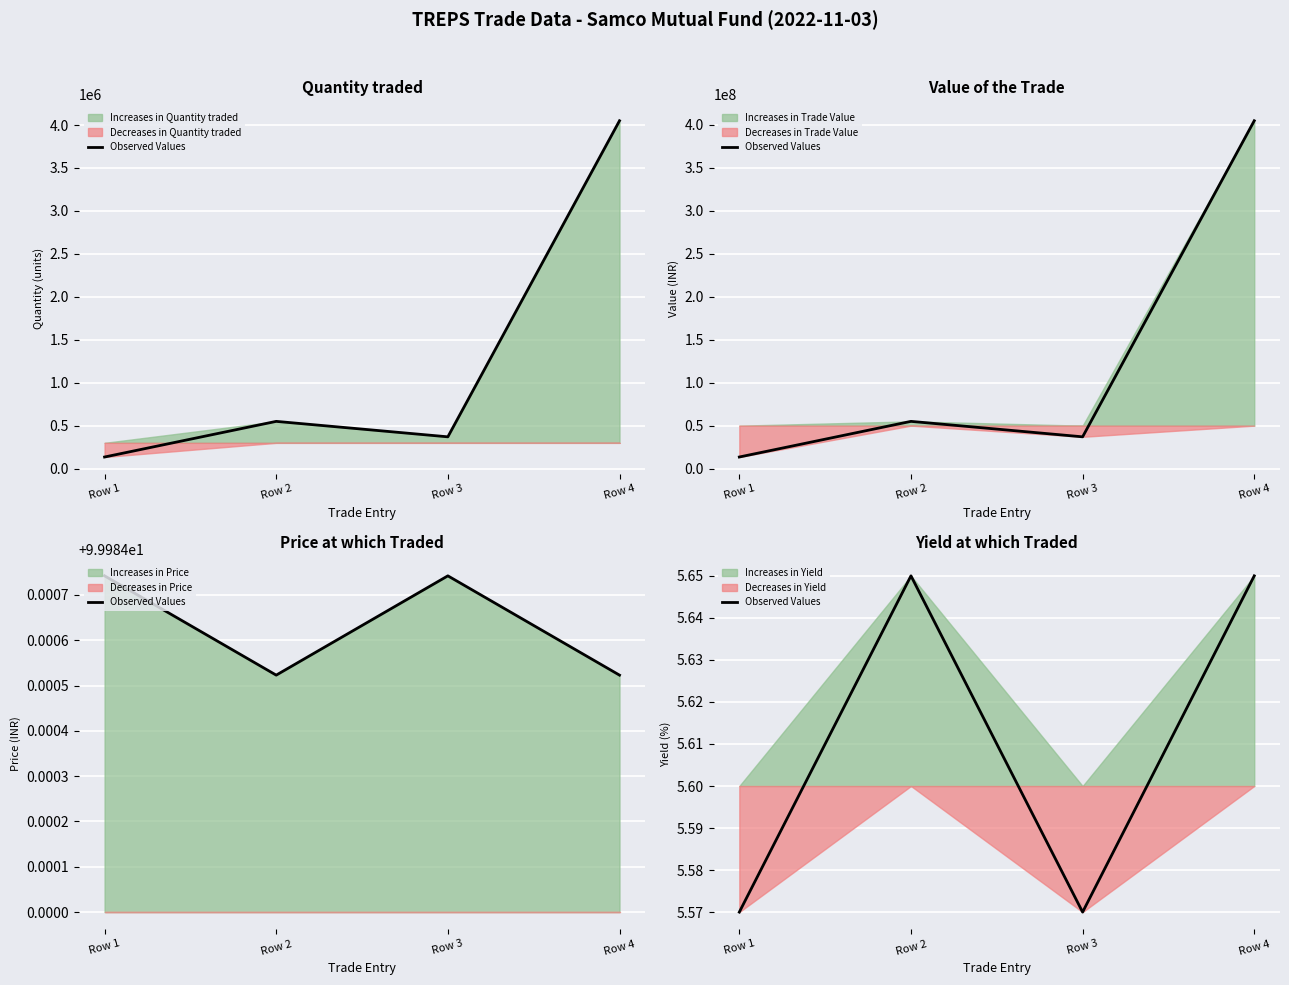

At which category does the chart reach its minimum across all series?

Row 1